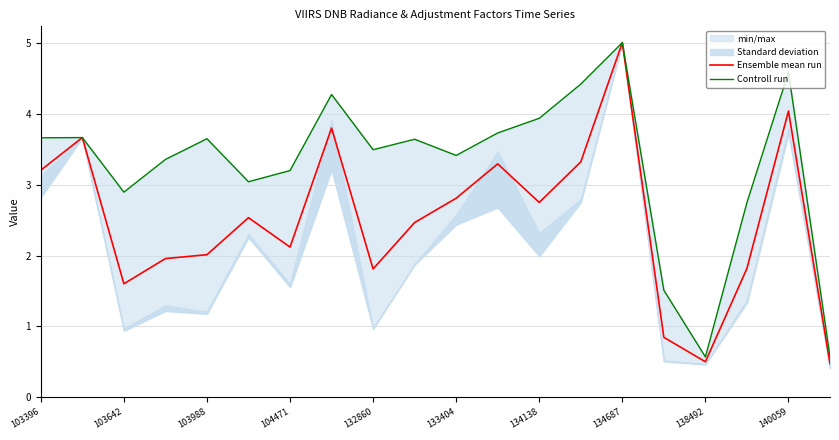

Which series has the widest spread of values?

Ensemble mean run